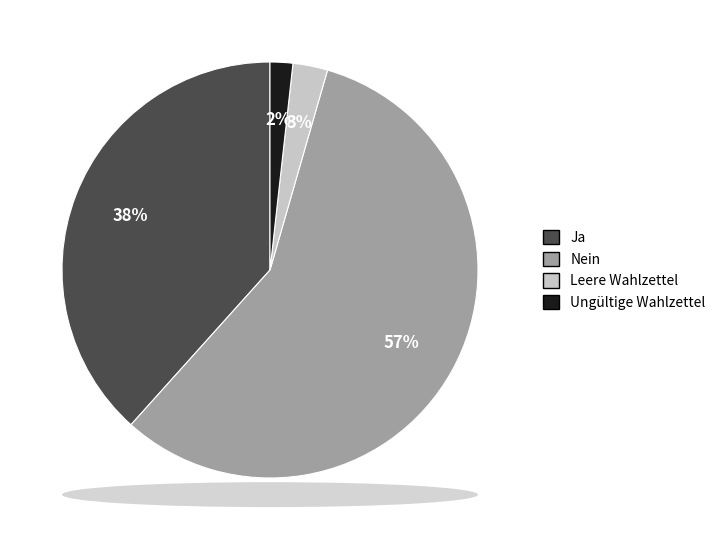

Between Ungültige Wahlzettel and Ja, which is larger?

Ja